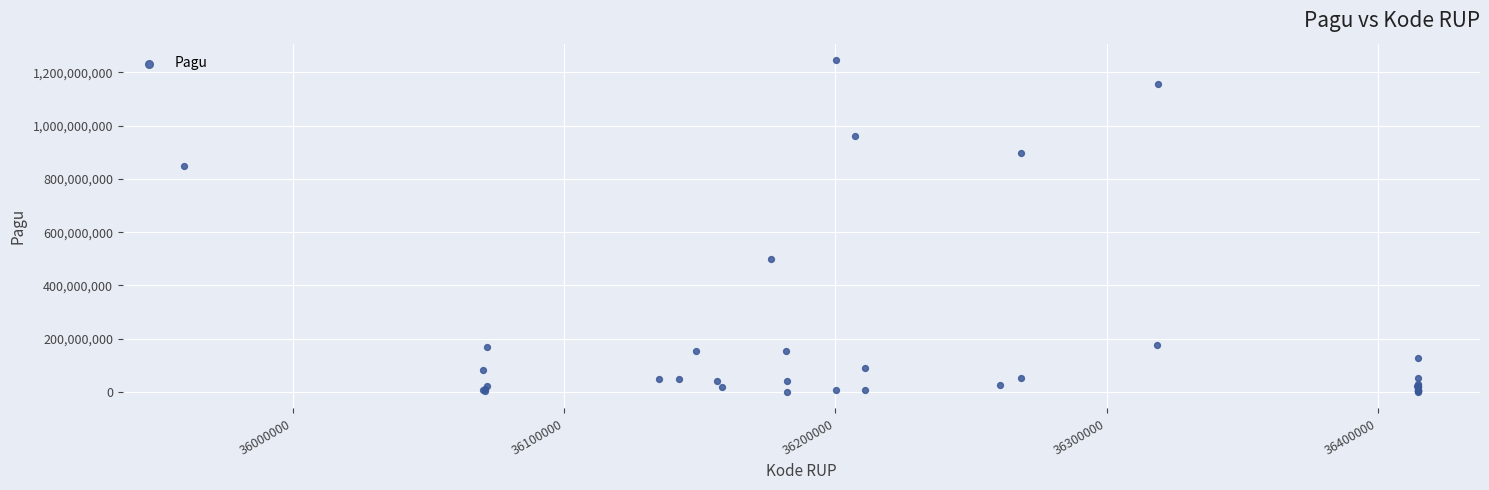

What Y value in the scatter plot is closest to 622840000?

499932000